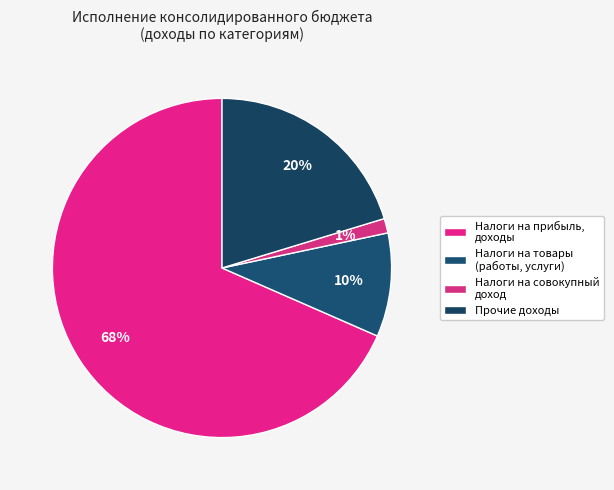

Rank the categories by value from lowest to highest.

Налоги на совокупный доход, Налоги на товары (работы, услуги), Прочие доходы, Налоги на прибыль, доходы